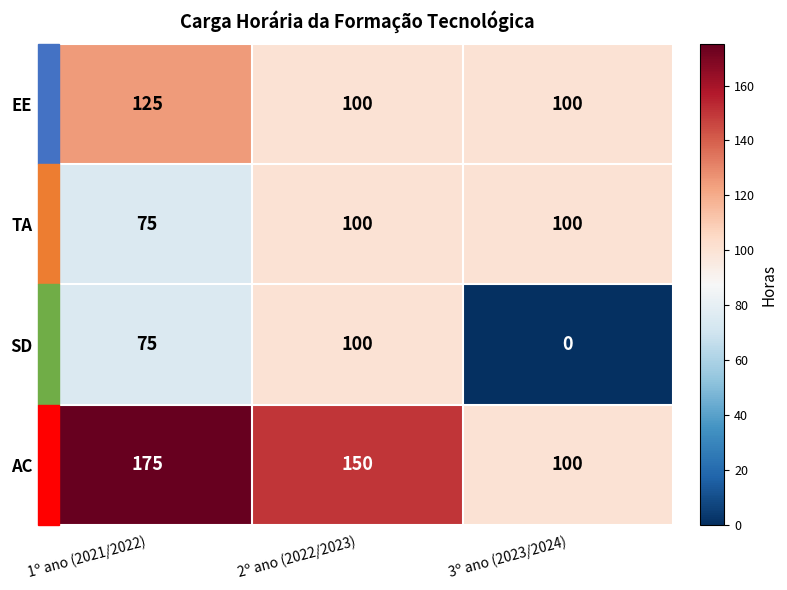

What is the total value across all series at 2º ano (2022/2023)?

450